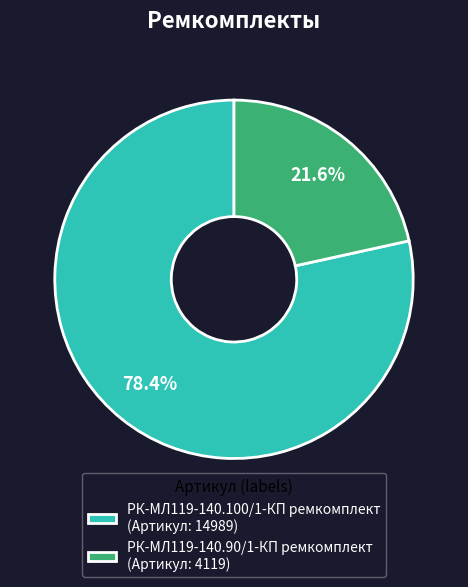

Which slice is the smallest?

РК-МЛ119-140.90/1-КП ремкомплект